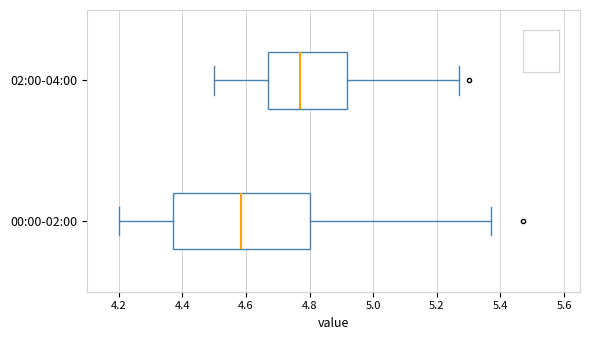

Reading bottom to top, read every box against the x-axis: the position of its median line, the range the box covers, and the ends of its whiskers. The values are not printed on the chart, so give them approximately, as read against the axis.

00:00-02:00: median 4.58, box 4.38 to 4.80, whiskers 4.20 to 5.38
02:00-04:00: median 4.78, box 4.68 to 4.92, whiskers 4.50 to 5.28